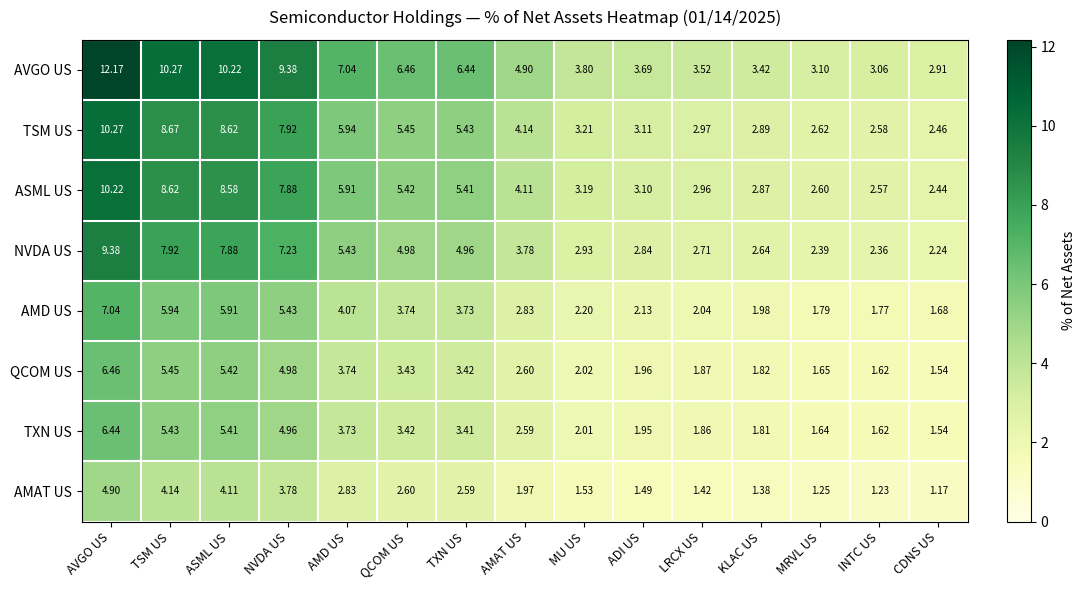

At which label is AMAT US closest to 3?

AMD US